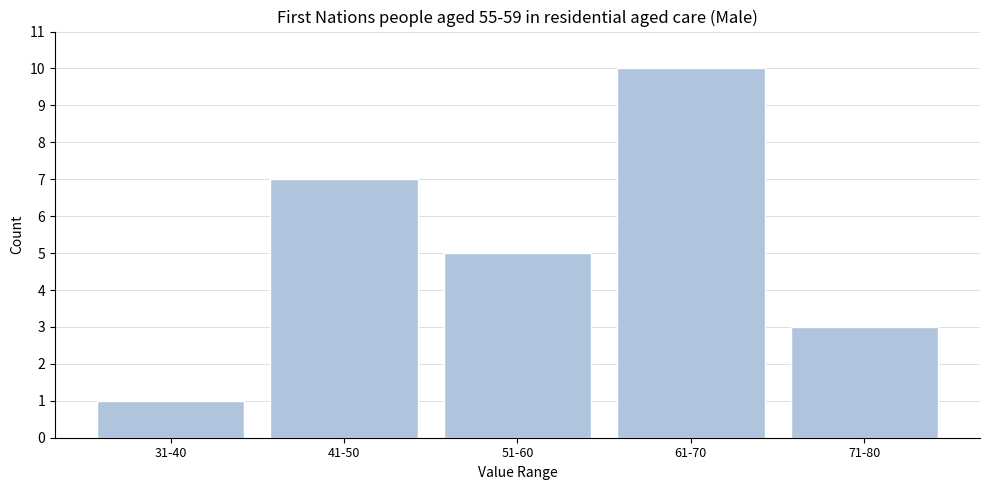

Reading left to right, extract all data points from this chart.

1	7	5	10	3